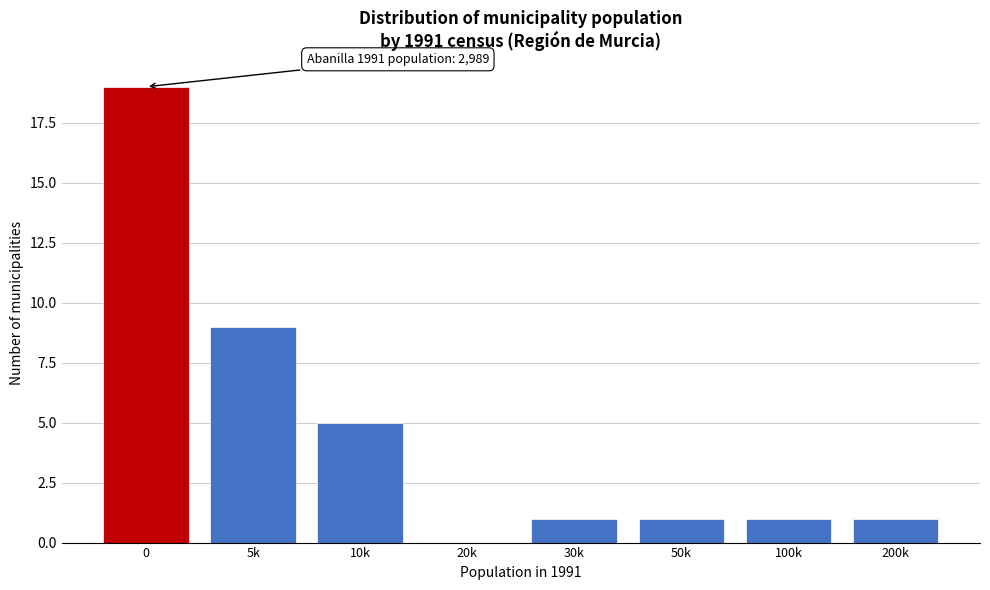

Reading left to right, extract all data points from this chart.

0=19	5k=9	10k=5	20k=0	30k=1	50k=1	100k=1	200k=1